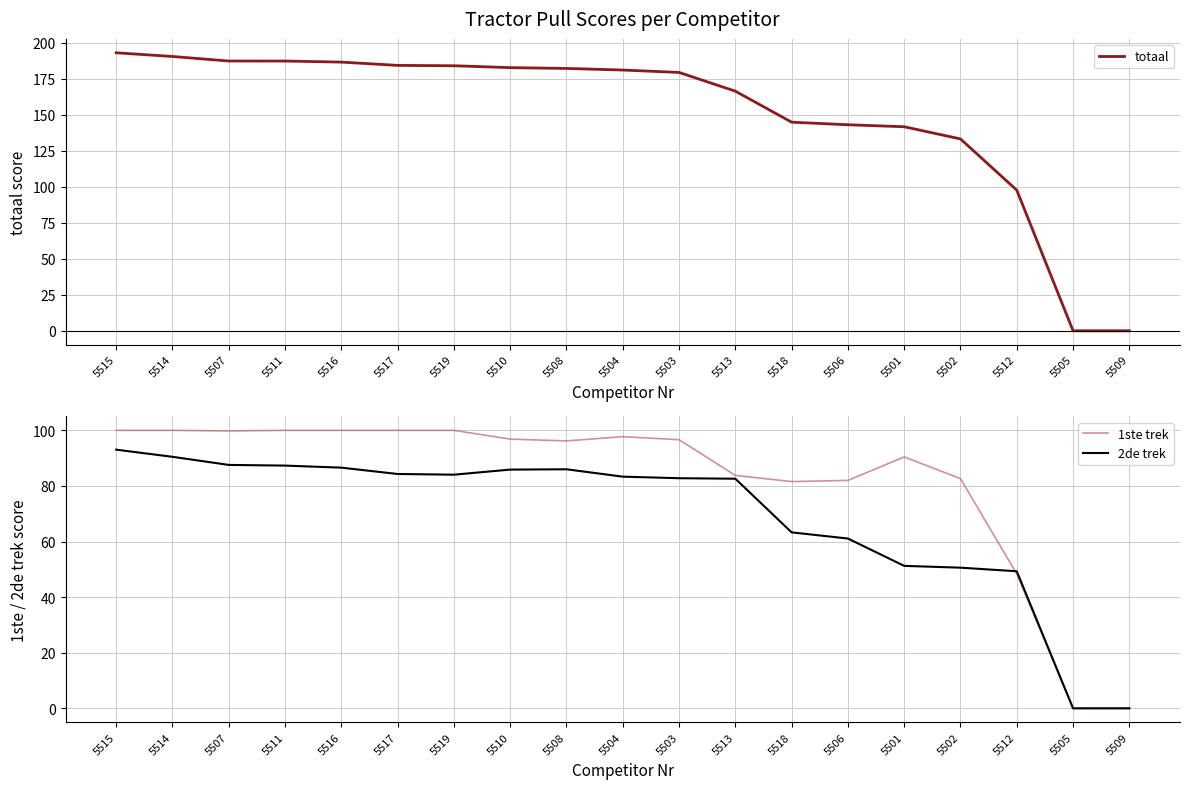

Between 5514 and 5501, which is larger?

5514